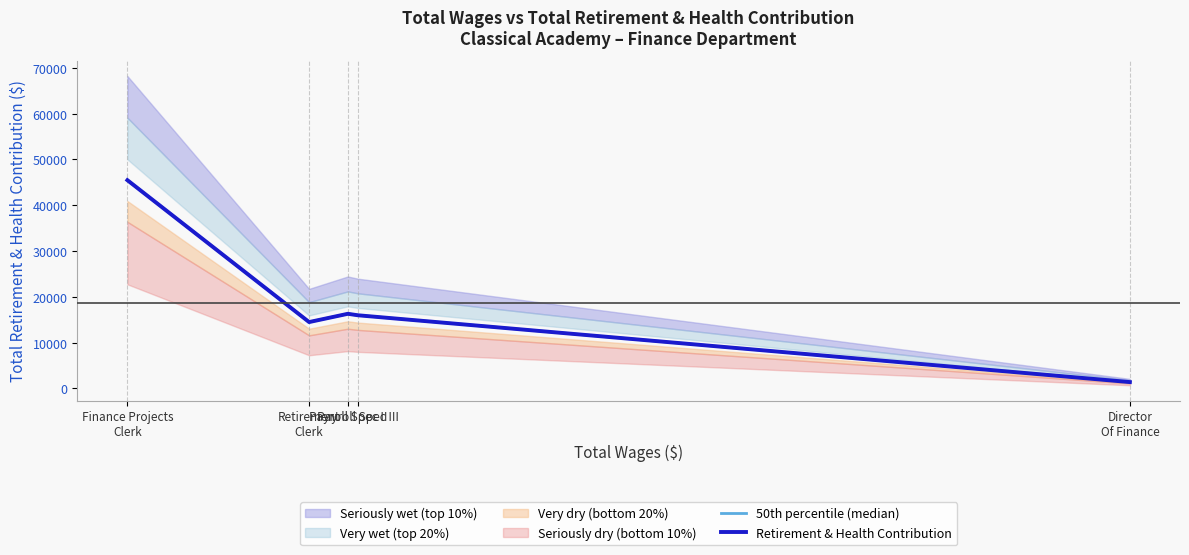

Does the chart display data point markers on the line(s)?

No